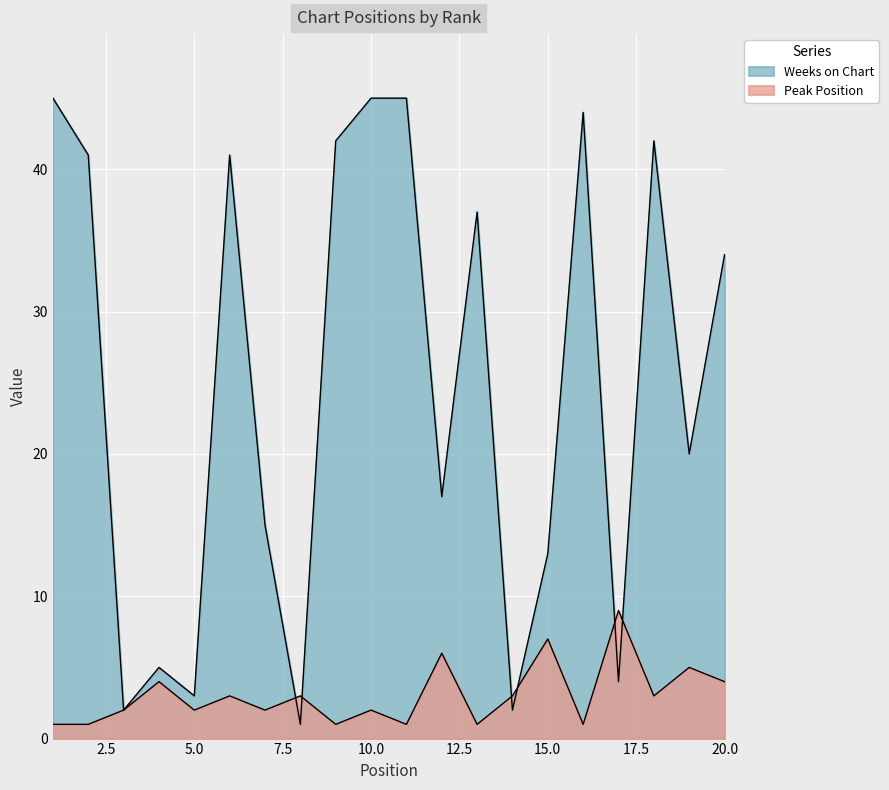

List the series in order of their overall mean, lowest first.

Peak Position, Weeks on Chart